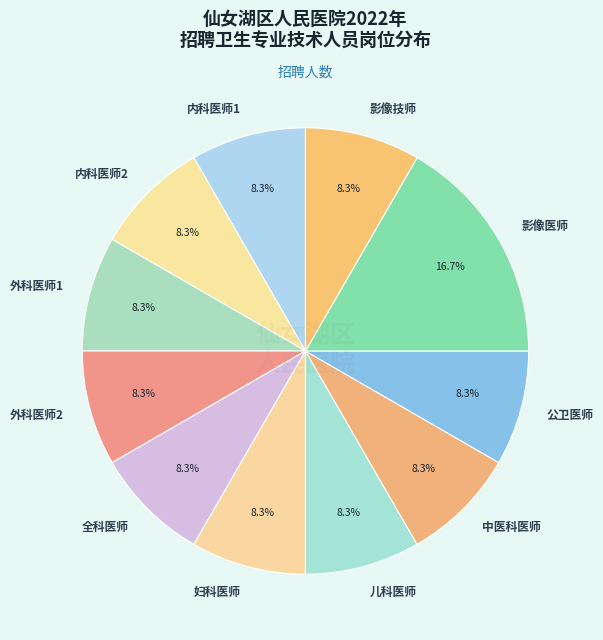

True or false: 外科医师2 accounts for 8% of the total.

True